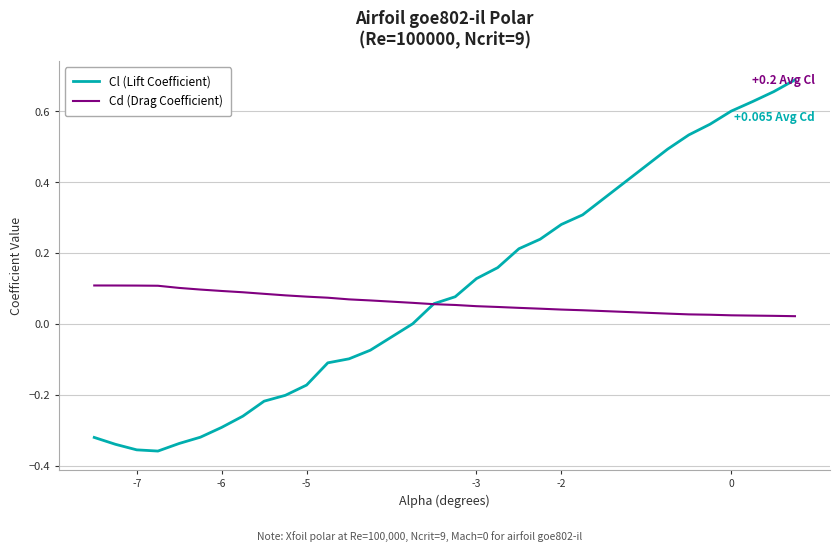

Rank the series by their maximum value, from highest to lowest.

Cl (Lift Coefficient), Cd (Drag Coefficient)